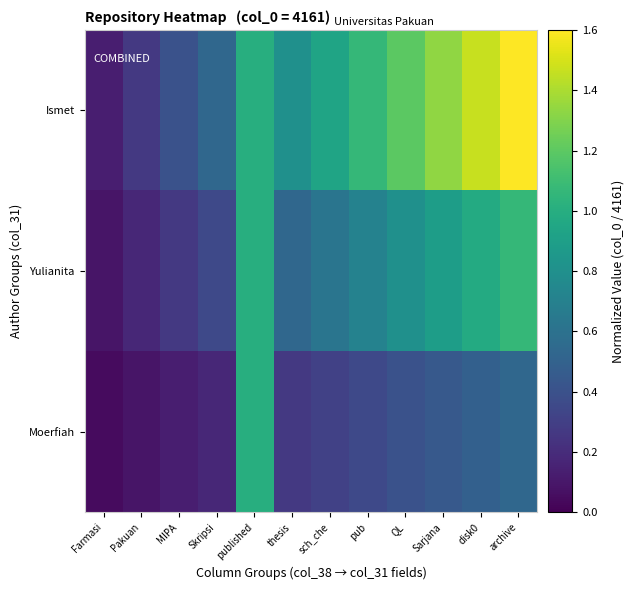

What is the total value across all series at QL?

2.4